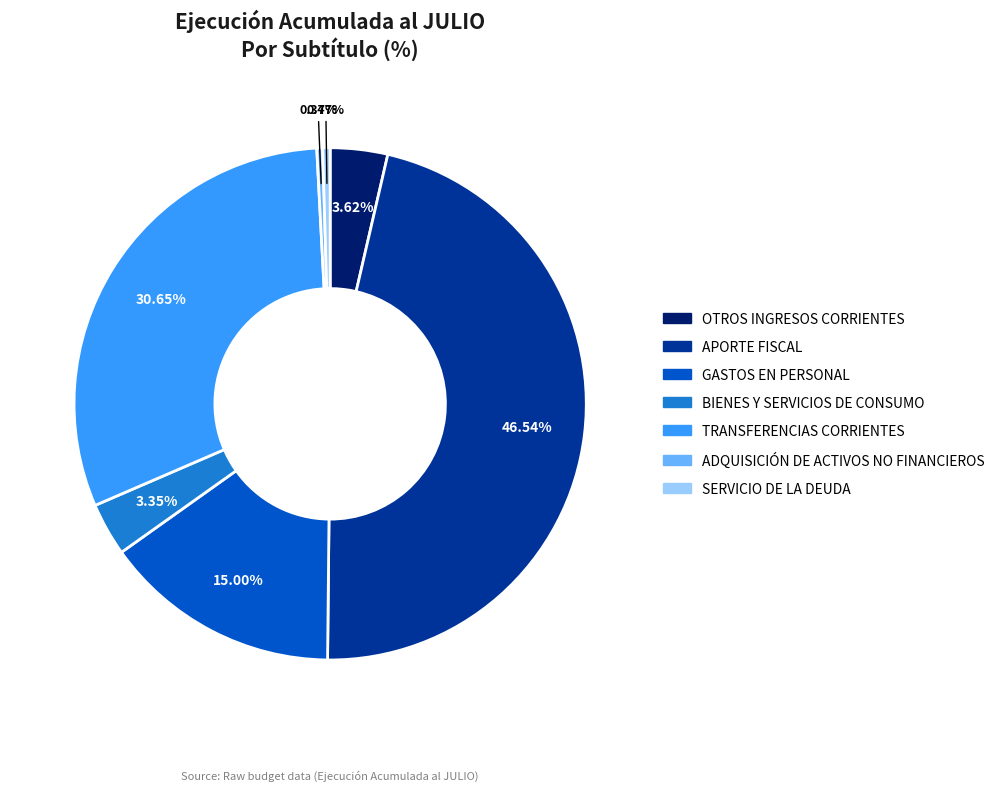

What is the largest slice in the pie chart?

APORTE FISCAL